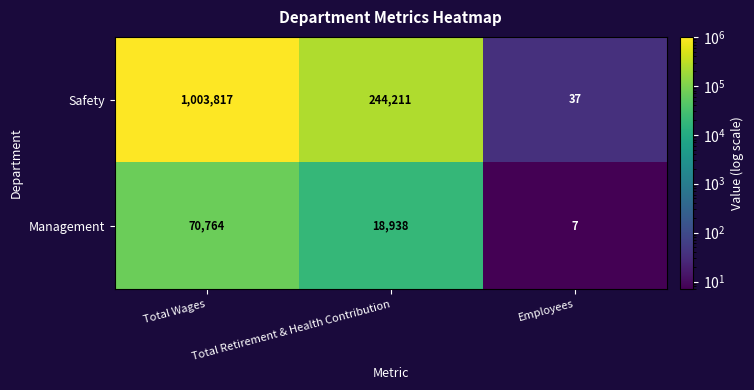

How many categories are shown in the chart?

3